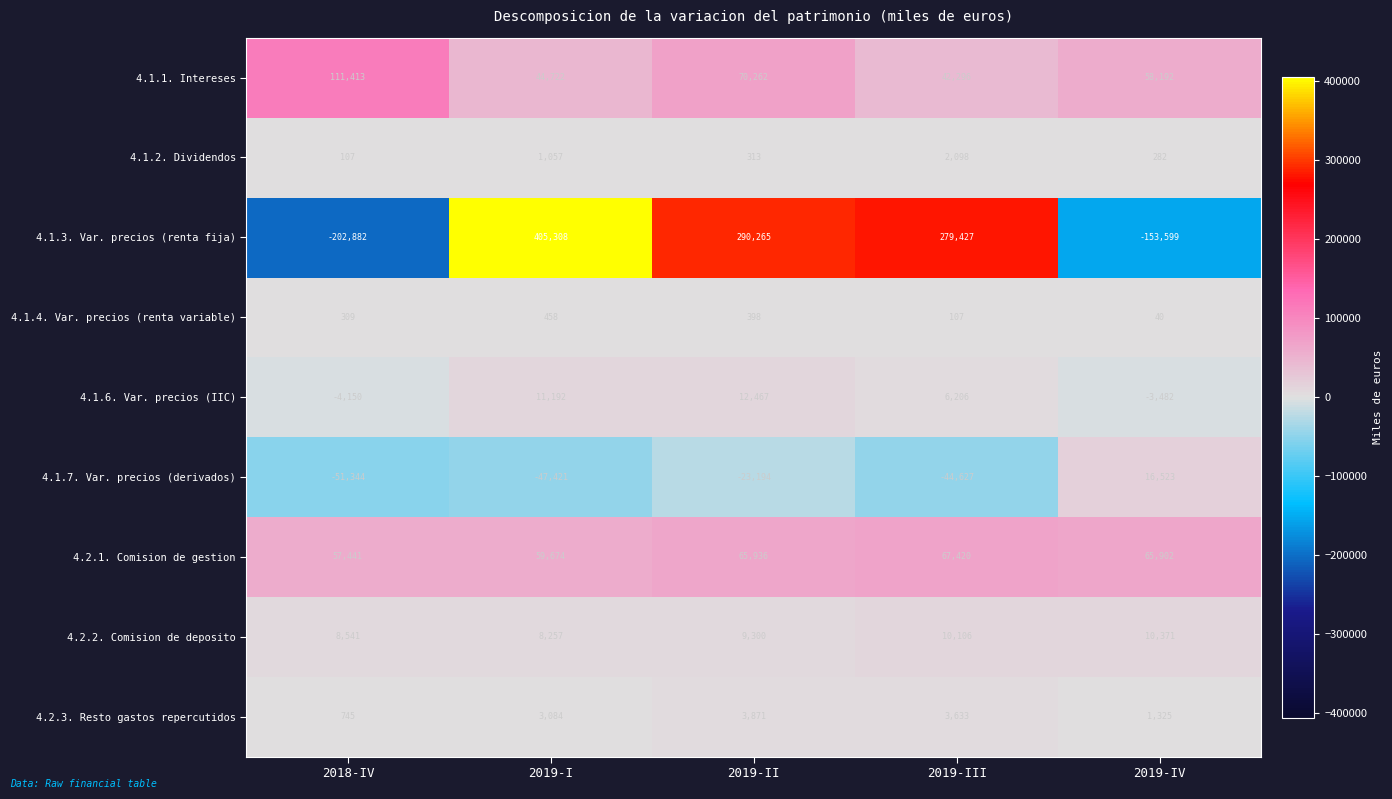

Where is 4.1.7. Var. precios (derivados) nearest to the value -17410?

2019-II